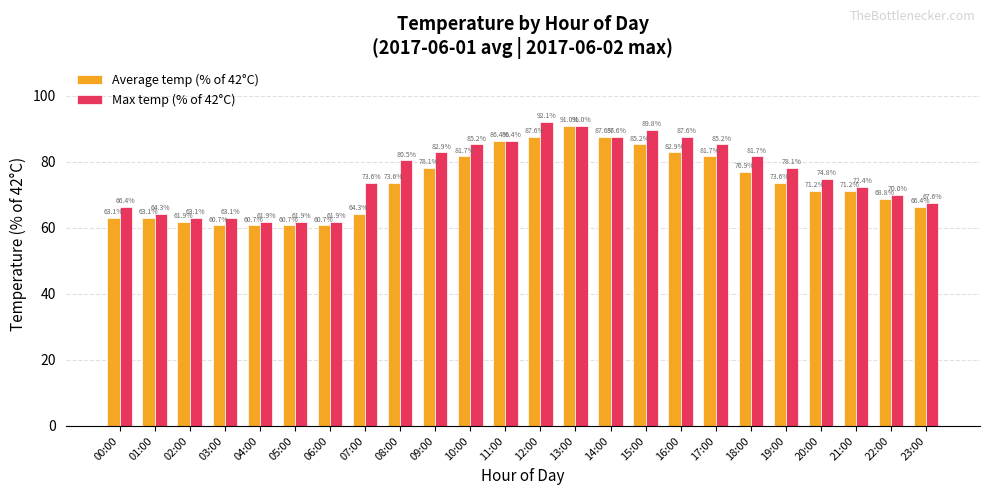

What is the highest value of the Average temp (% of 42°C) series?

91.0